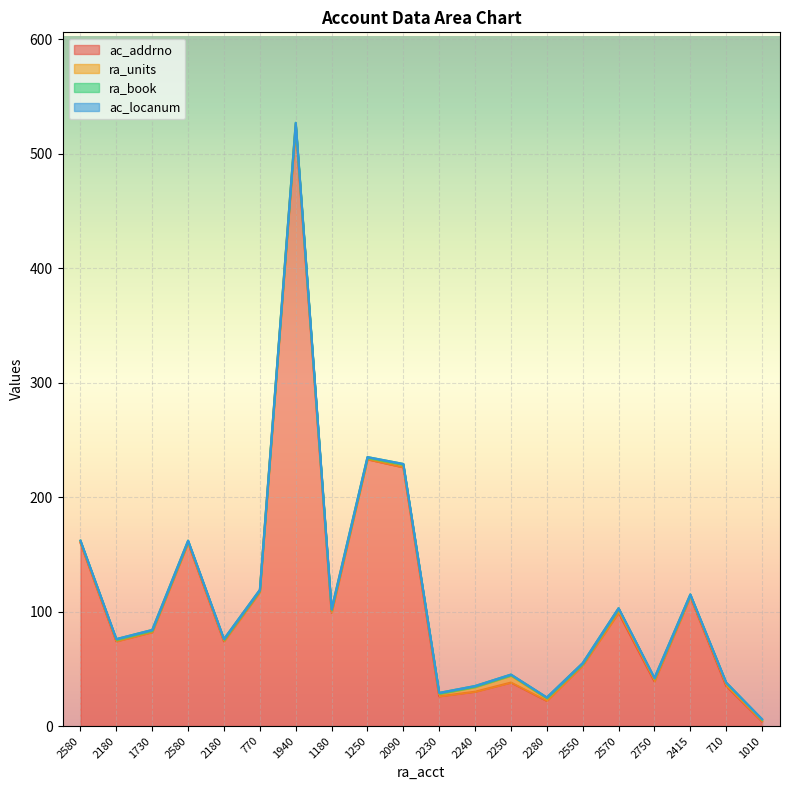

How many lines are shown in the chart?

4